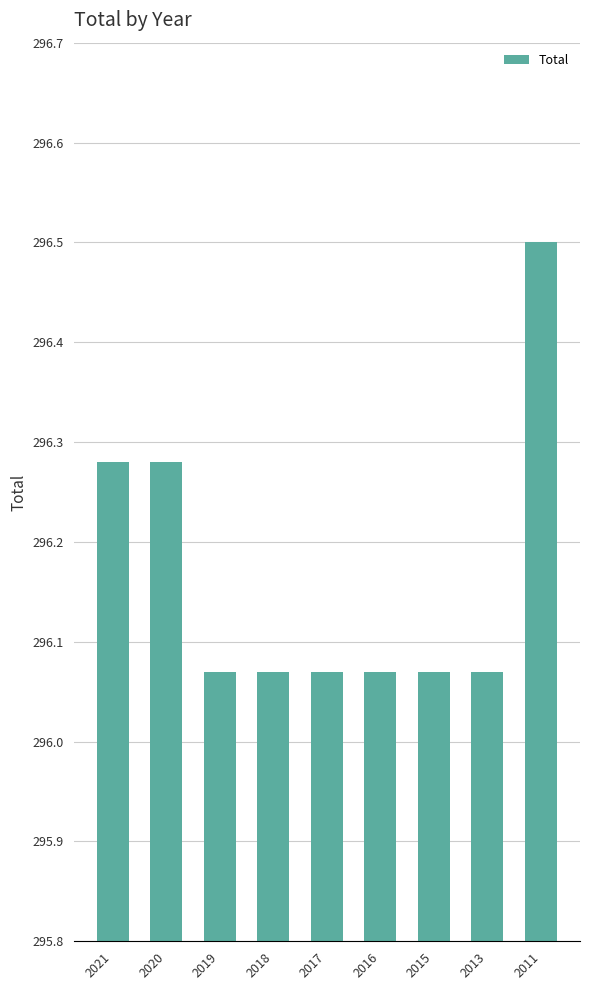

What is the difference between the maximum and minimum values?

0.4